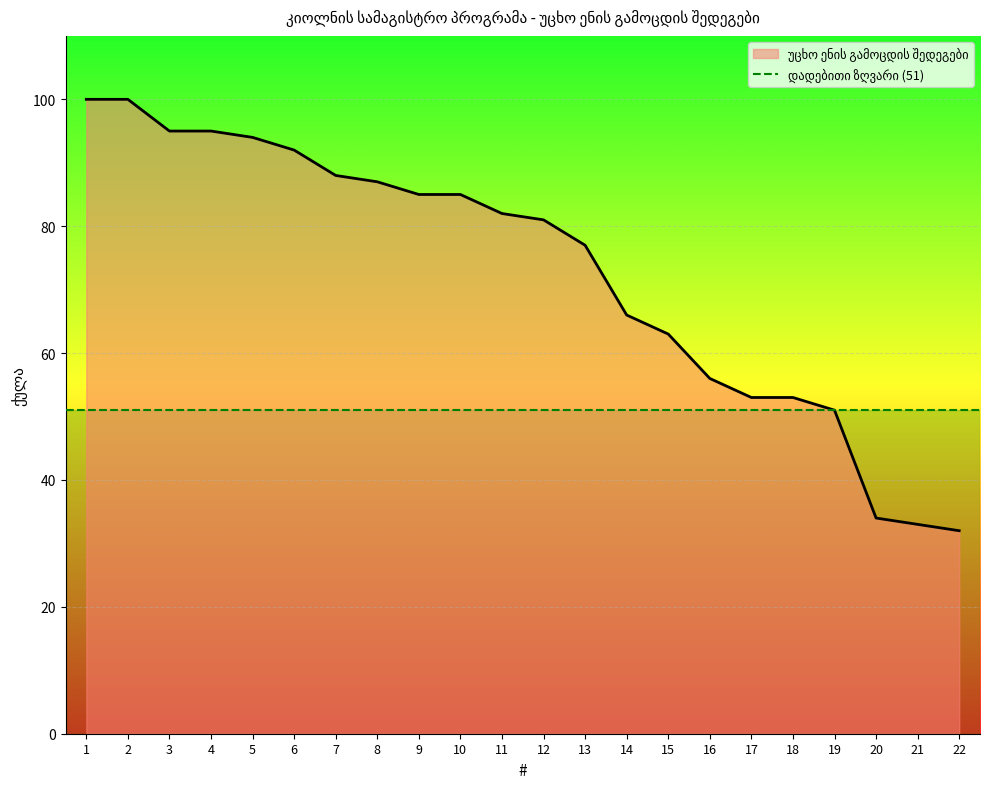

The value at 12 is 81. True or false?

True